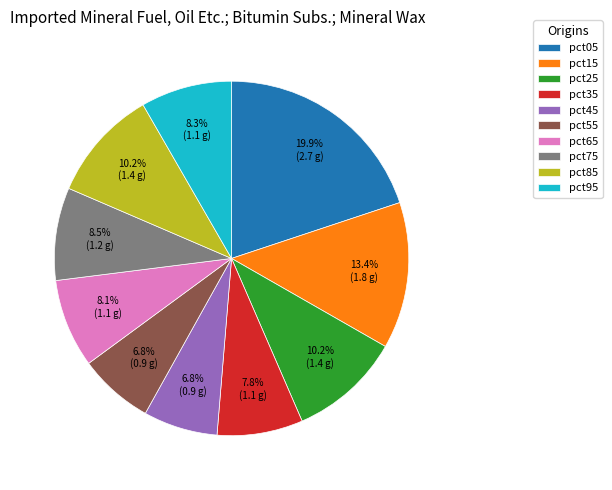

Does pct75 account for over 50% of the chart?

No